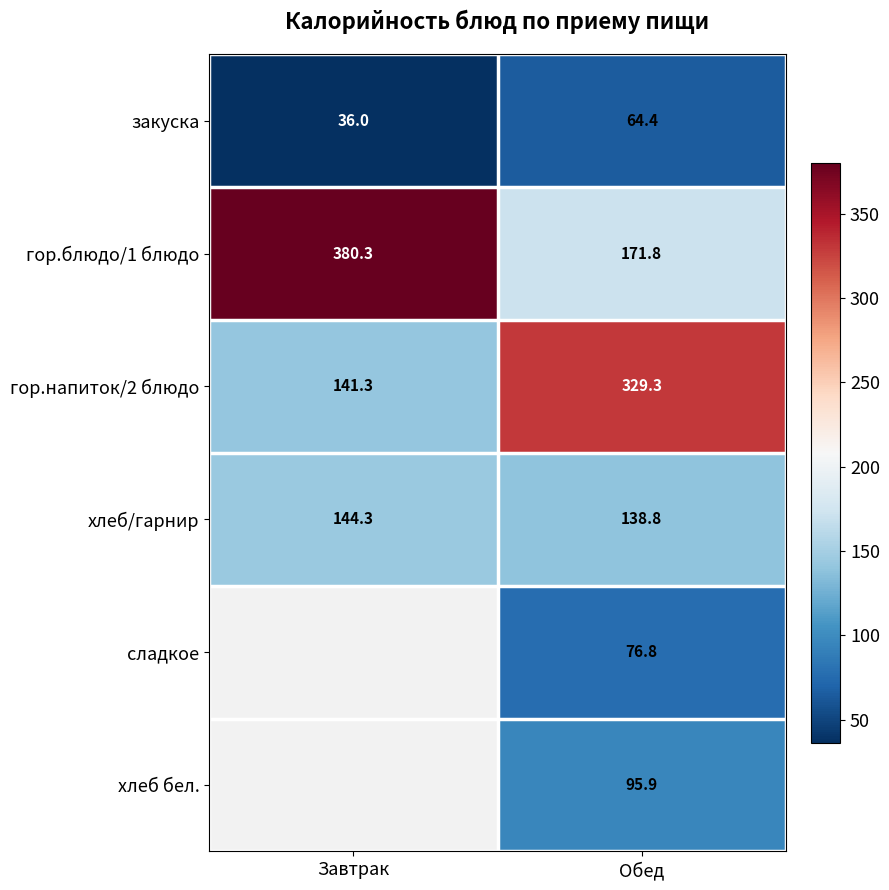

Rank the categories by гор.напиток/2 блюдо value from lowest to highest.

Завтрак, Обед